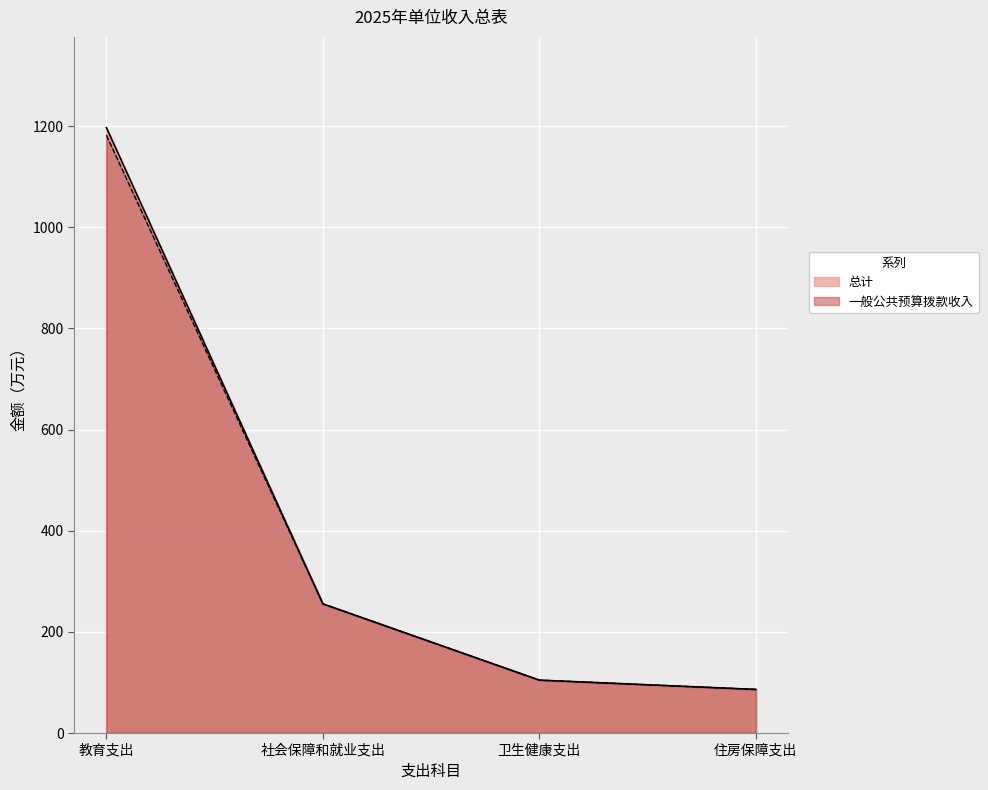

What are all the series names shown in the legend?

总计, 一般公共预算拨款收入